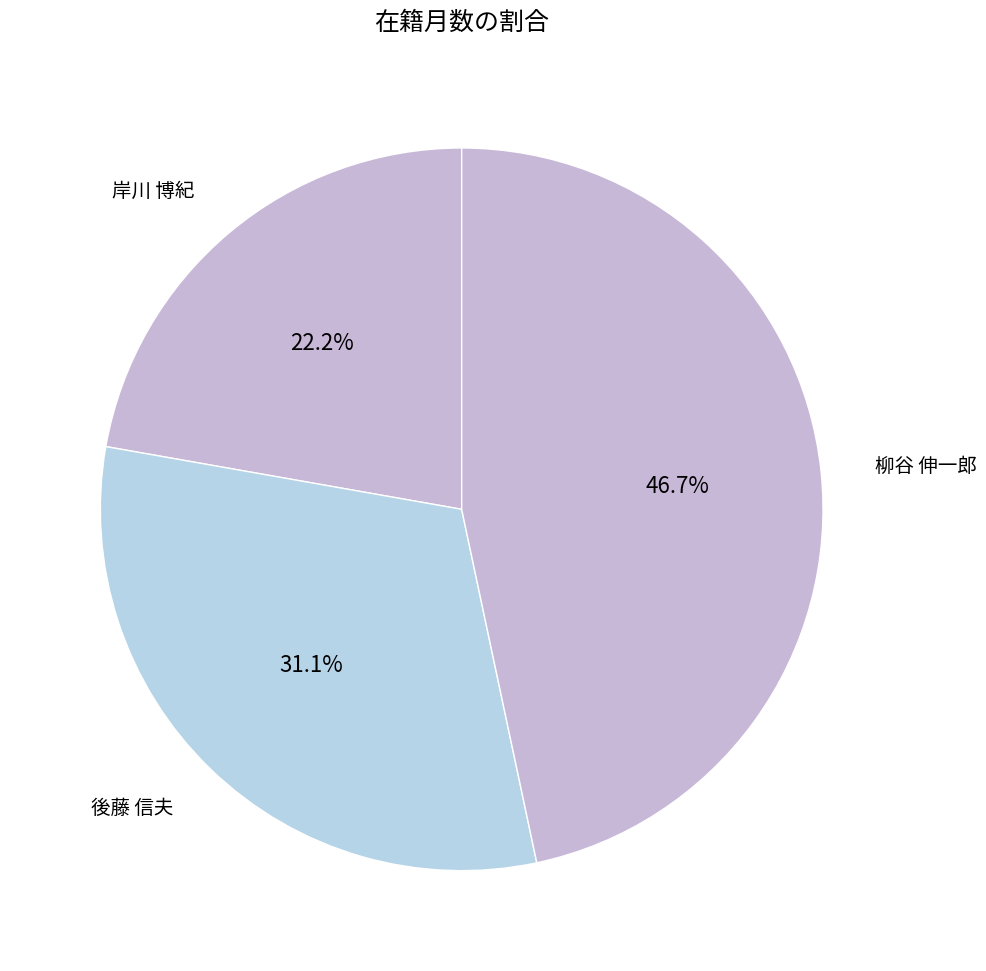

To the nearest percent, what is the combined percentage of 後藤 信夫 and 岸川 博紀?

53%